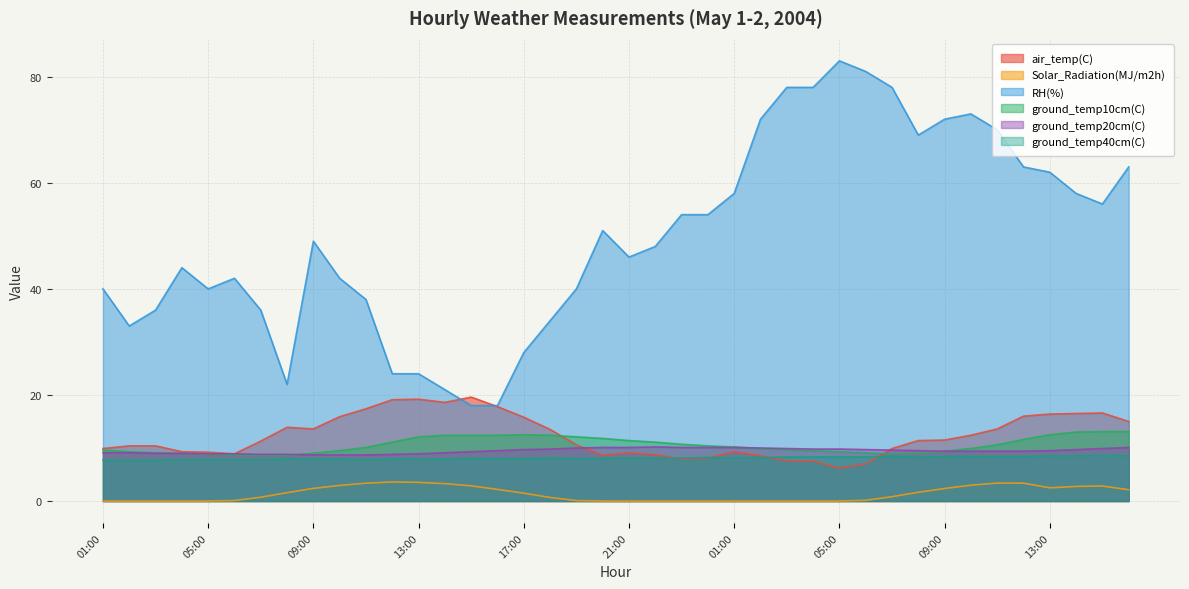

Which series ends up on top after the final intersection of ground_temp40cm(C) and air_temp(C)?

air_temp(C)